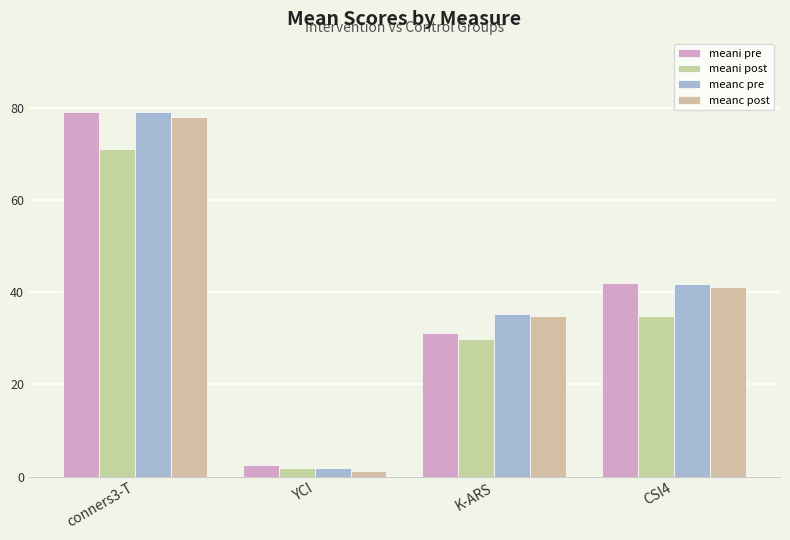

Where does the meanc post series first go above 41?

conners3-T